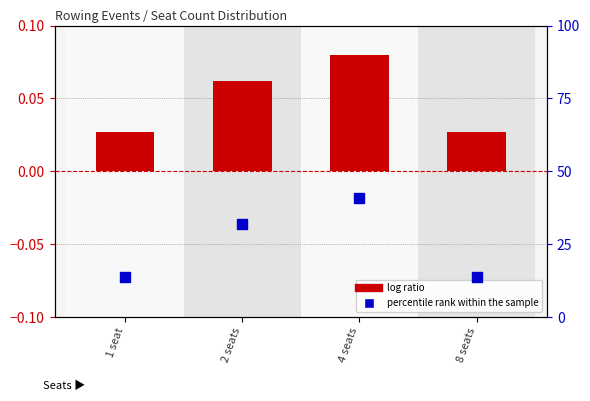

At which category does the chart reach its minimum across all series?

1 seat